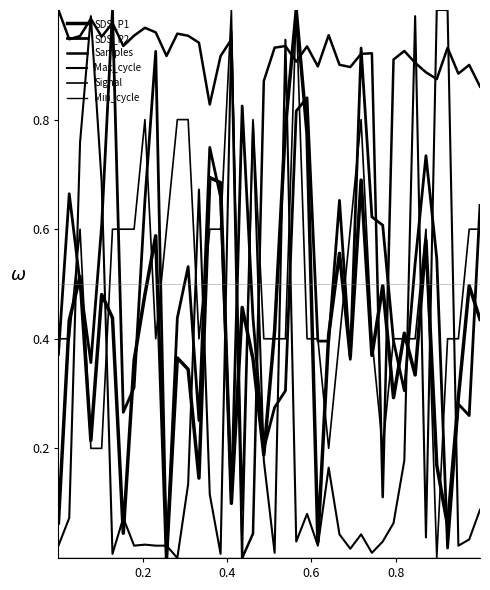

How many lines are shown in the chart?

6